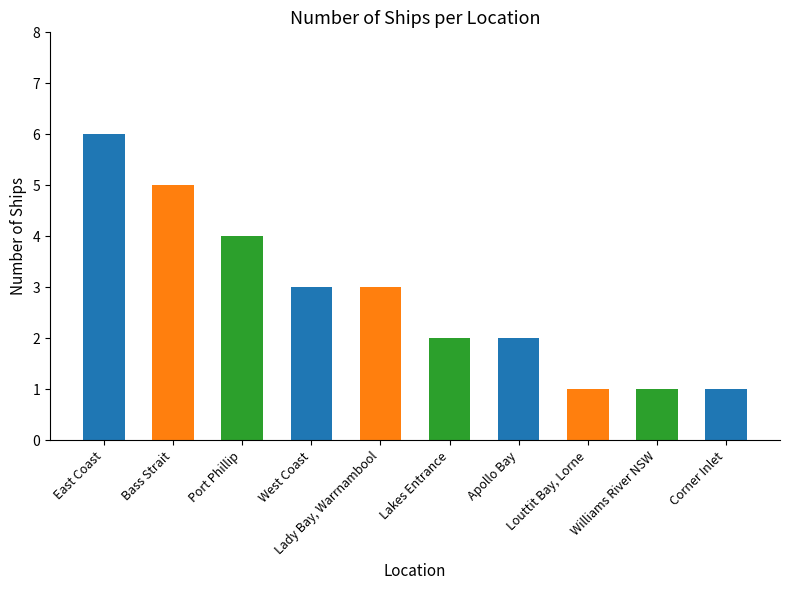

Count the values in the range 1 to 4.

8